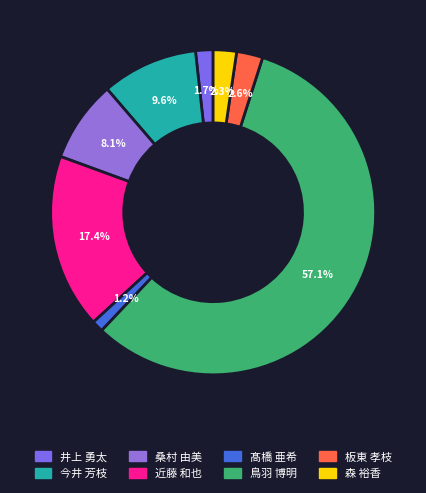

What portion of the pie excludes 井上 勇太?

98.3%